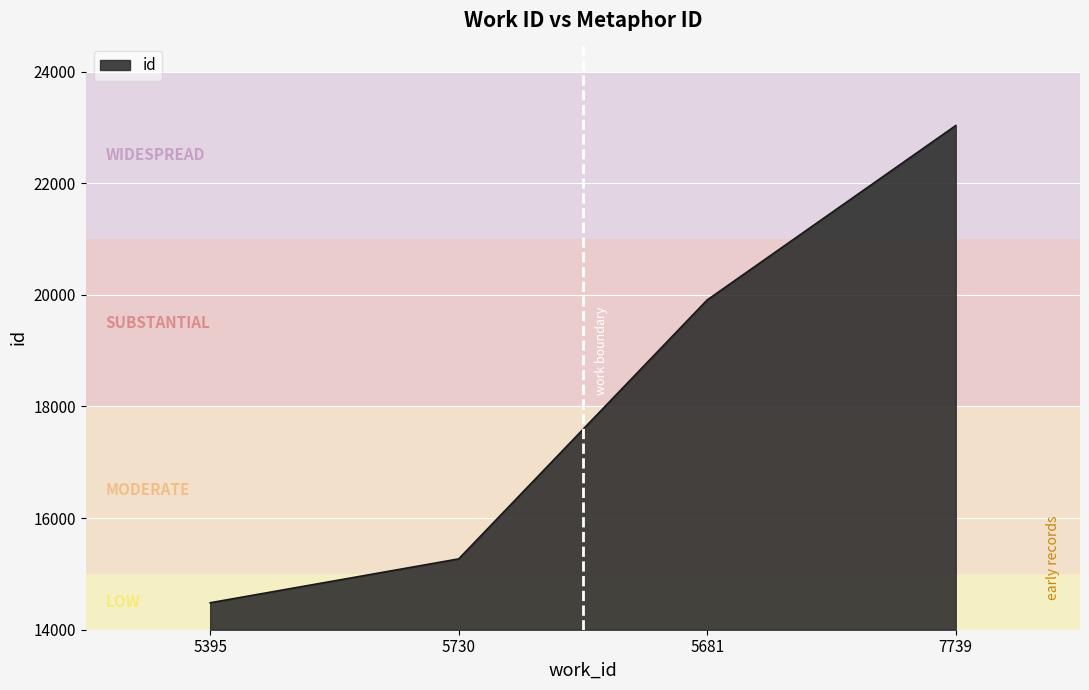

What is the average value?

18174